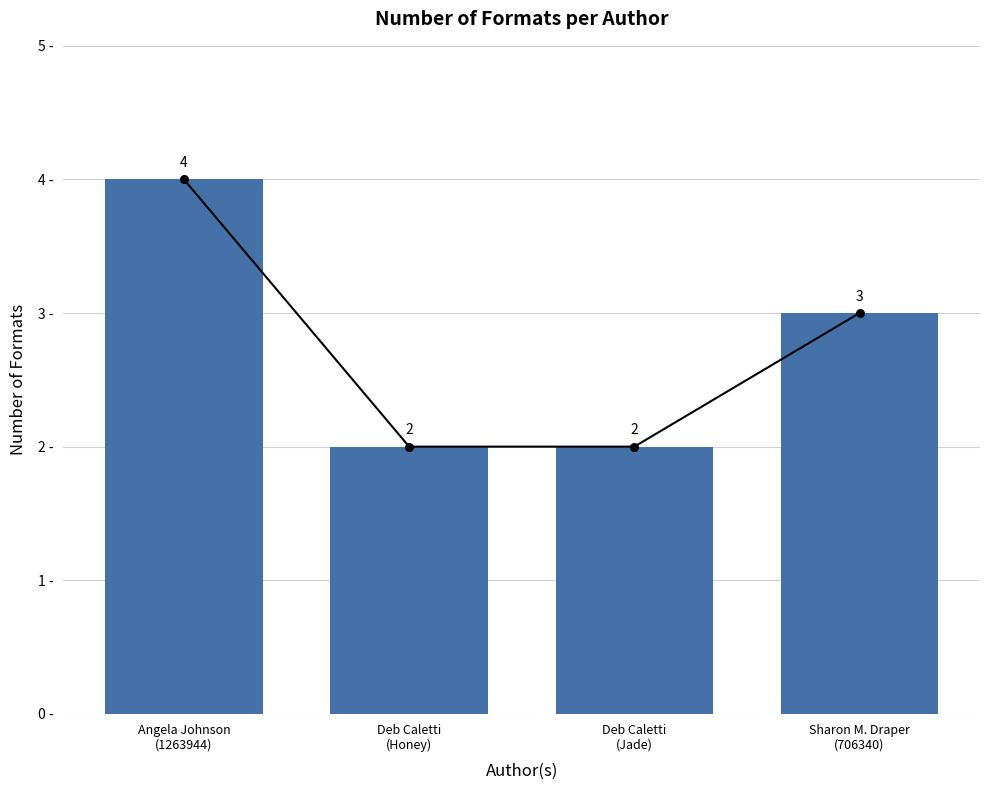

Approximately how many times larger is the value at Angela Johnson
(1263944) compared to Sharon M. Draper
(706340)?

1.3